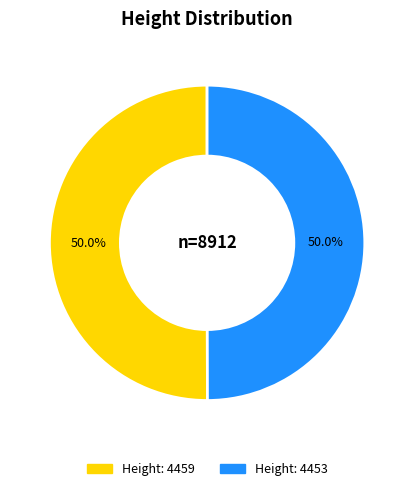

Count the number of slices in the pie.

2